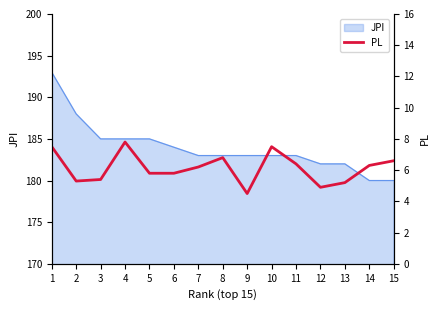

The JPI series shows 246 at 5. True or false?

False